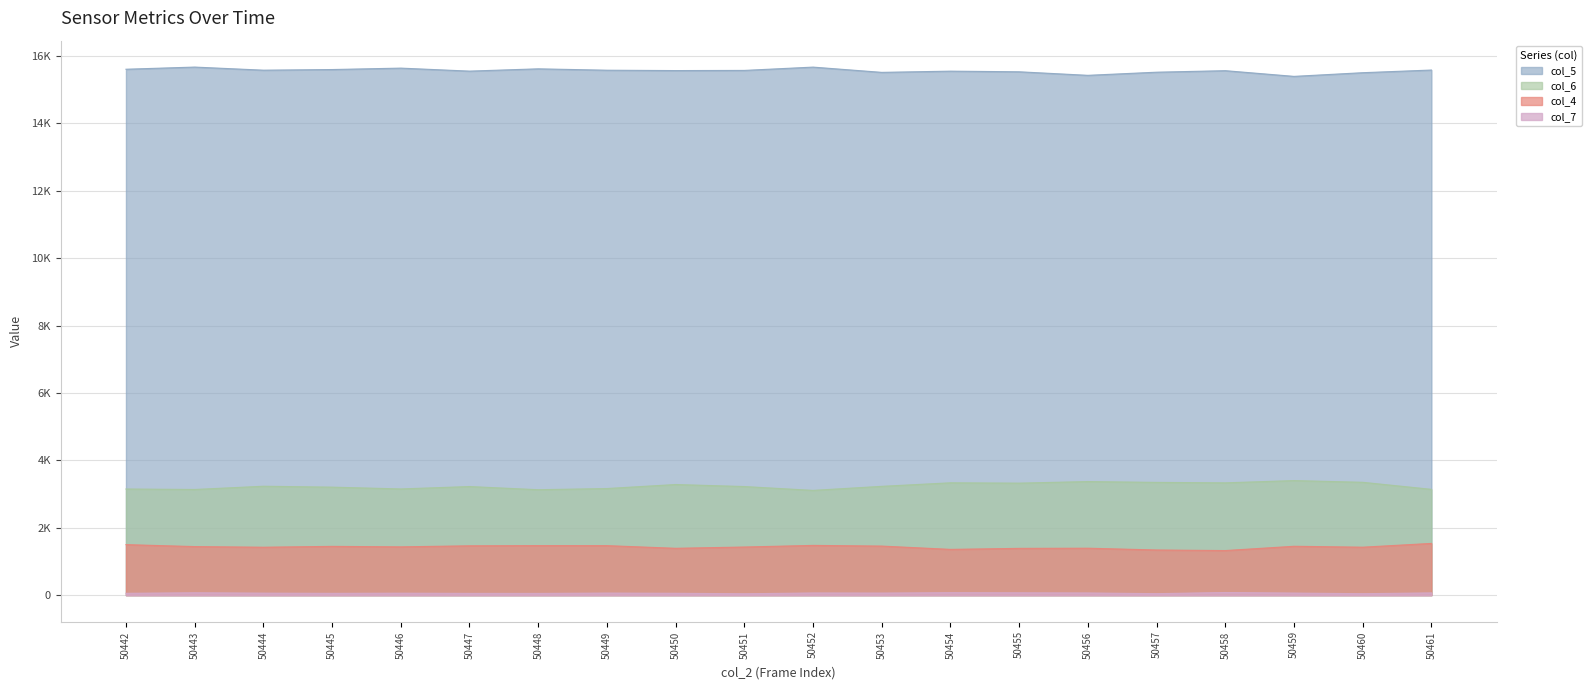

What is the total value across all series at 50444?

20297